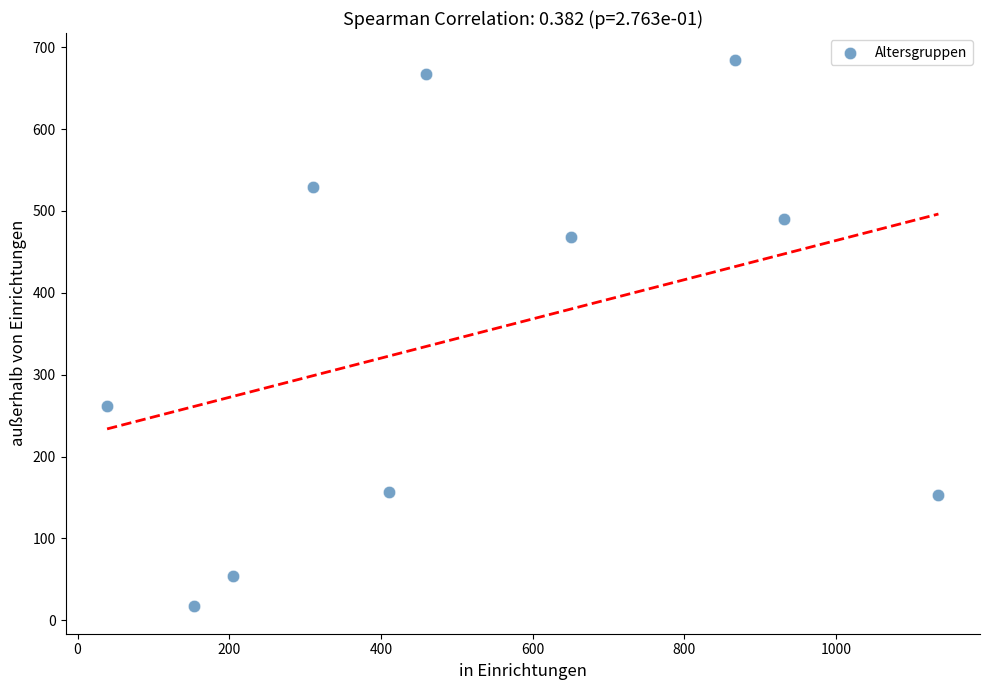

What is the average X value?

516